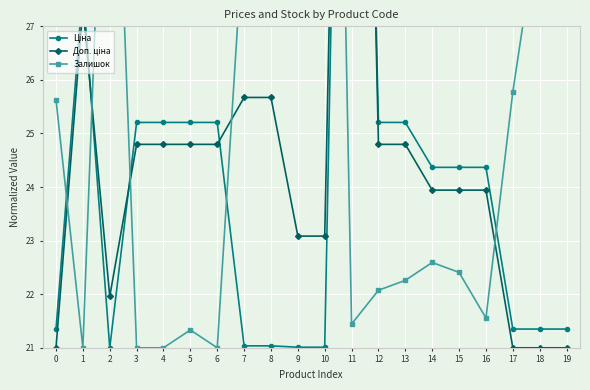

True or false: Доп. ціна and Залишок cross at least once.

True